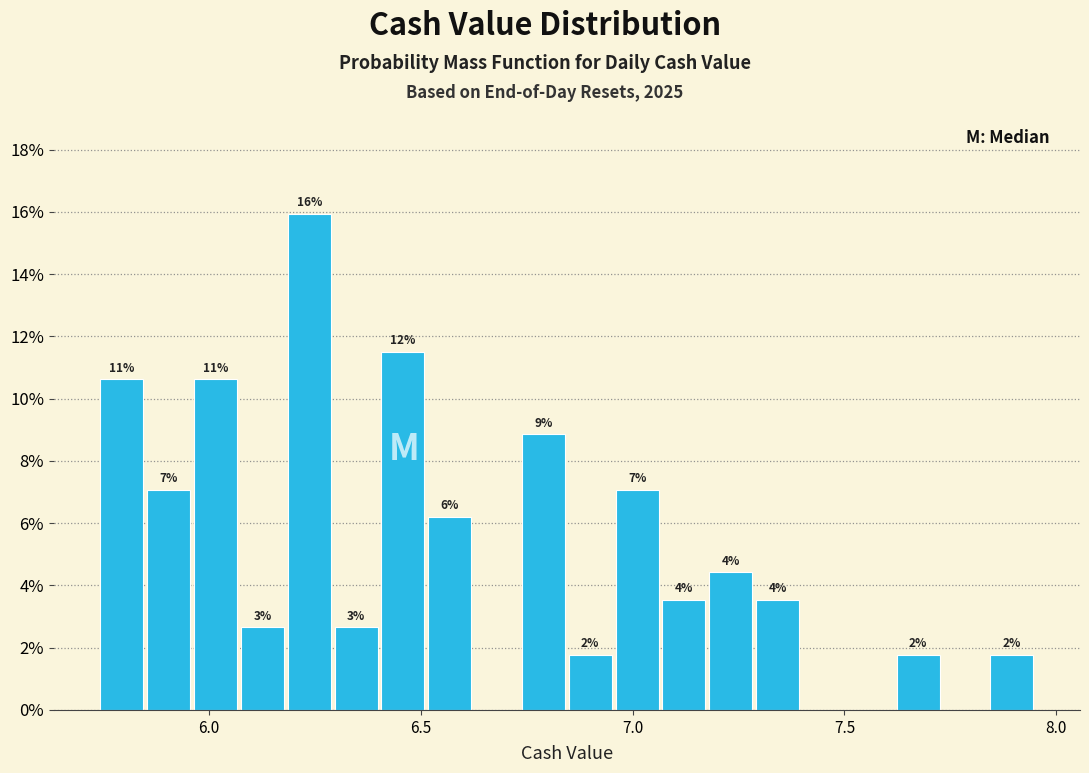

Around what value on the x-axis is the tallest bar? Give the approximate position of its centre, as read against the axis.

6.25